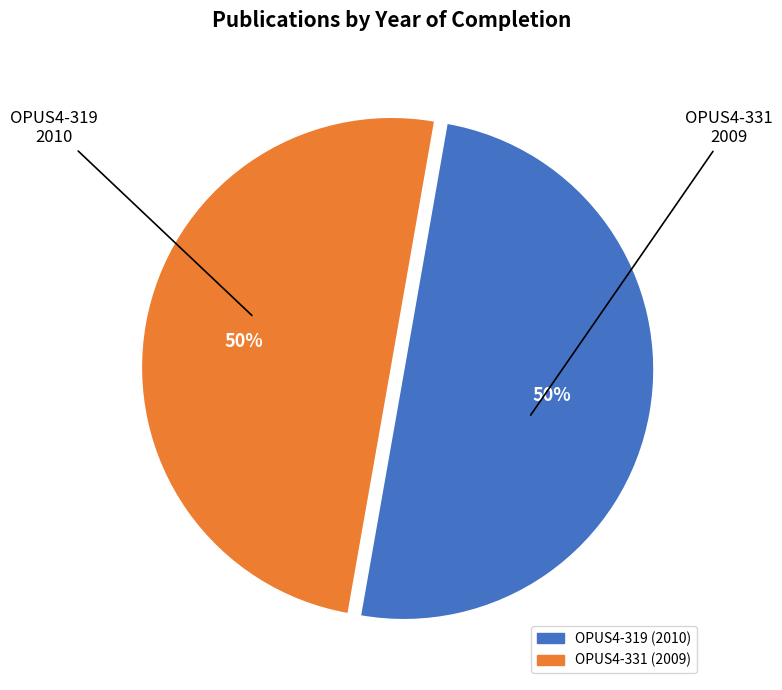

Is it true that OPUS4-319 (2010) is 40% of the pie?

False